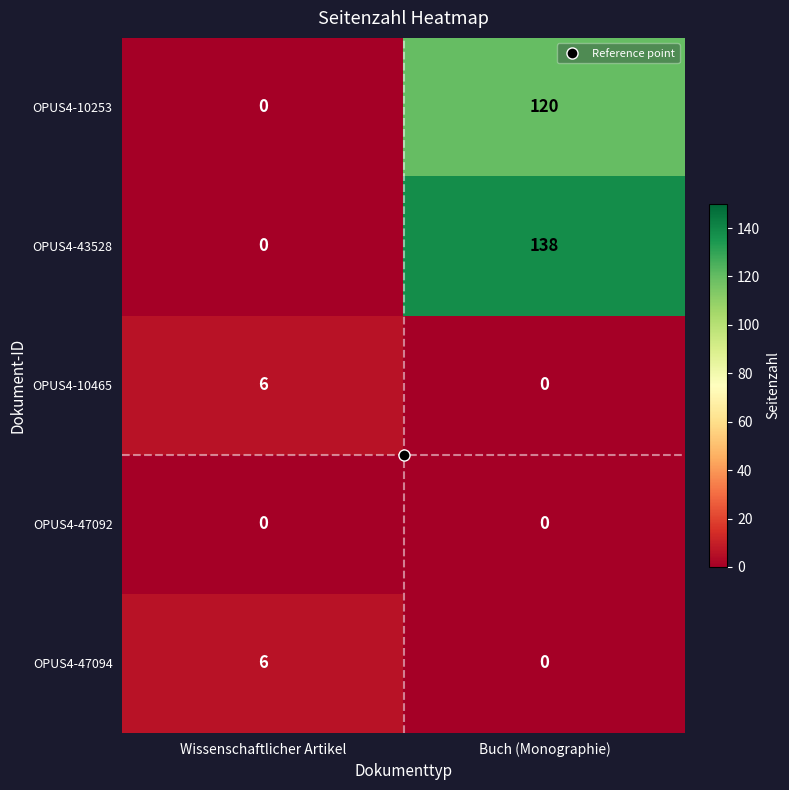

Which series changed the most between Wissenschaftlicher Artikel and Buch (Monographie)?

OPUS4-43528